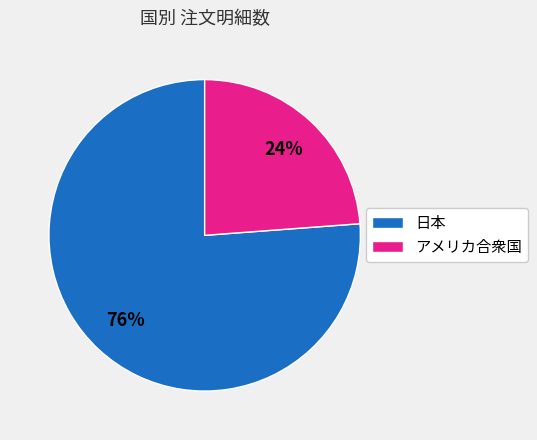

Which slice is the smallest?

アメリカ合衆国